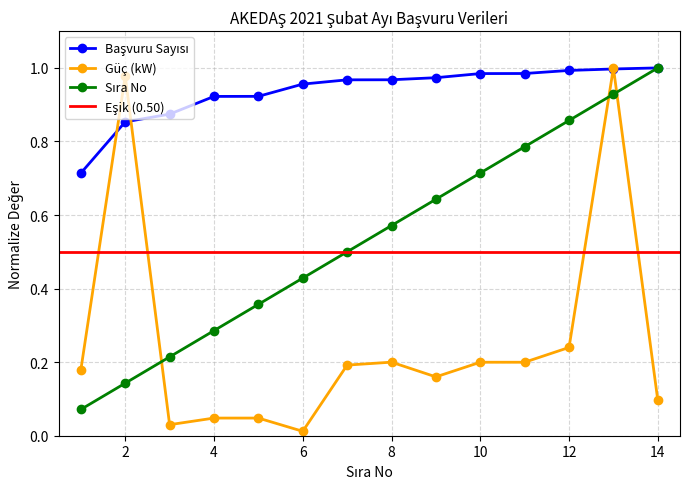

Which series has the largest total across all categories?

Başvuru Sayısı